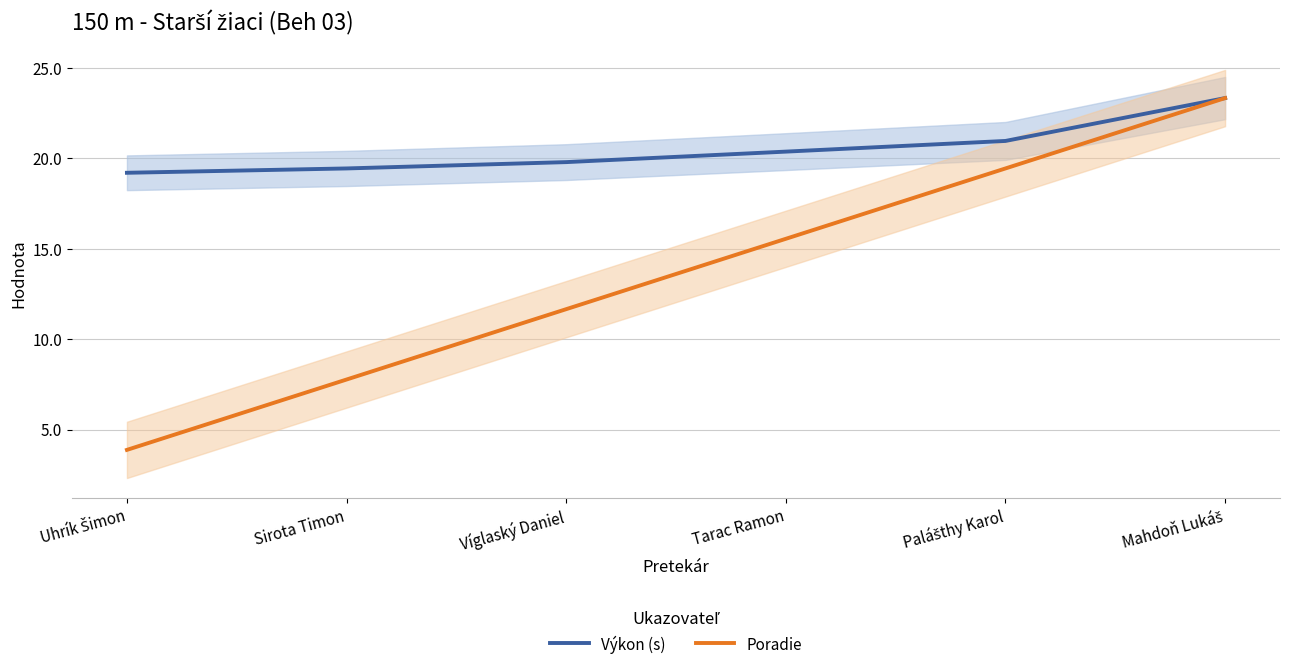

Which label corresponds to the largest value in the chart?

Mahdoň Lukáš